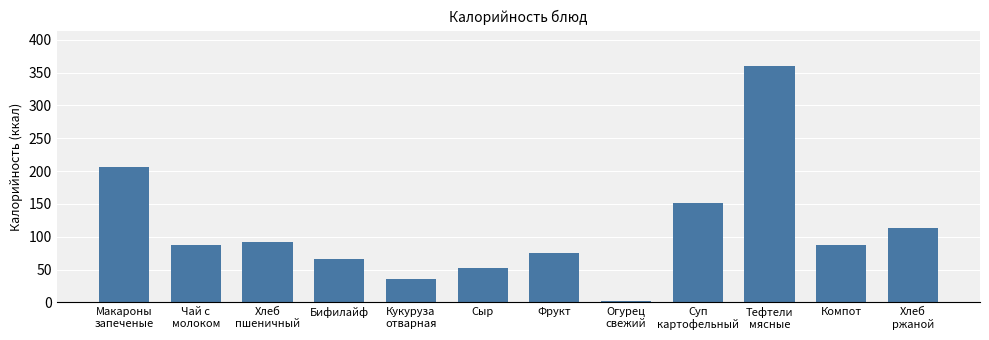

What is the difference between the second highest and minimum values?

204